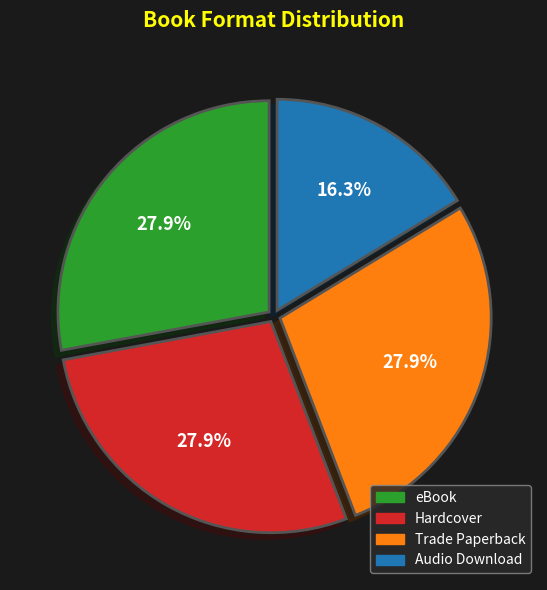

Does Audio Download account for over 50% of the chart?

No